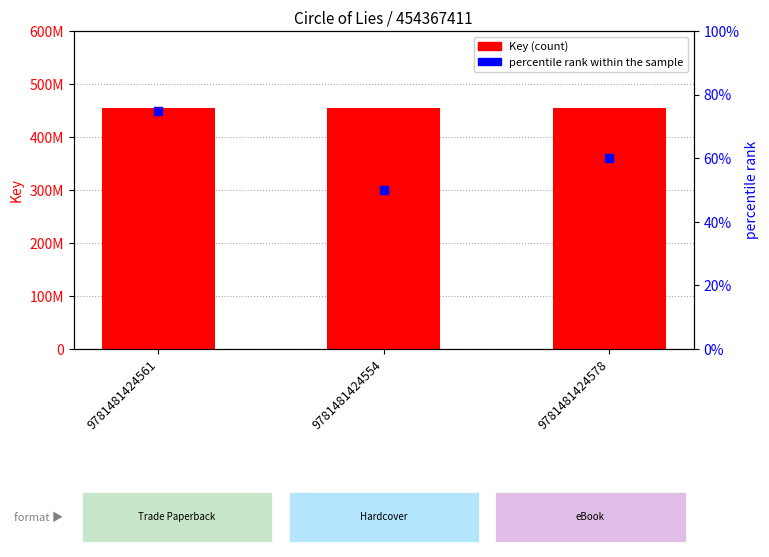

Is the value of Key (count) at 9781481424561 greater than the value of percentile rank within the sample at 9781481424561?

Yes